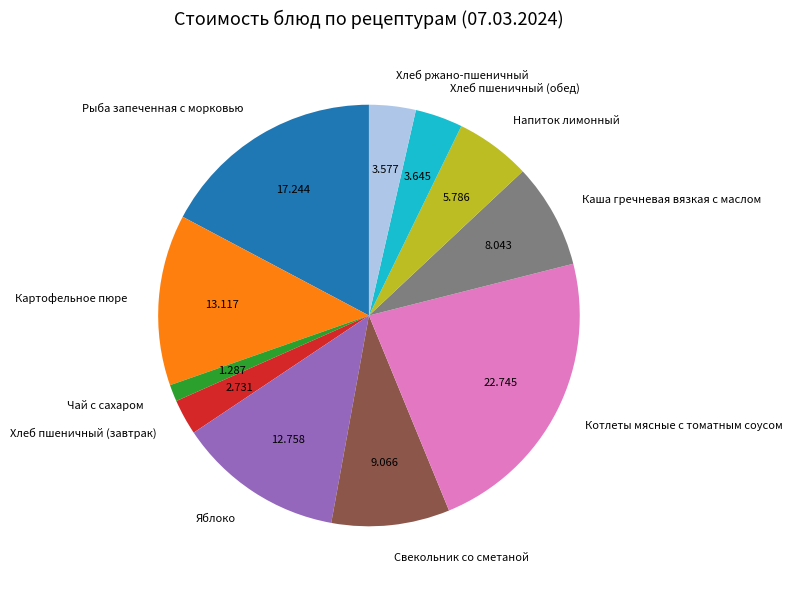

Is there any slice that represents more than half of the pie?

No